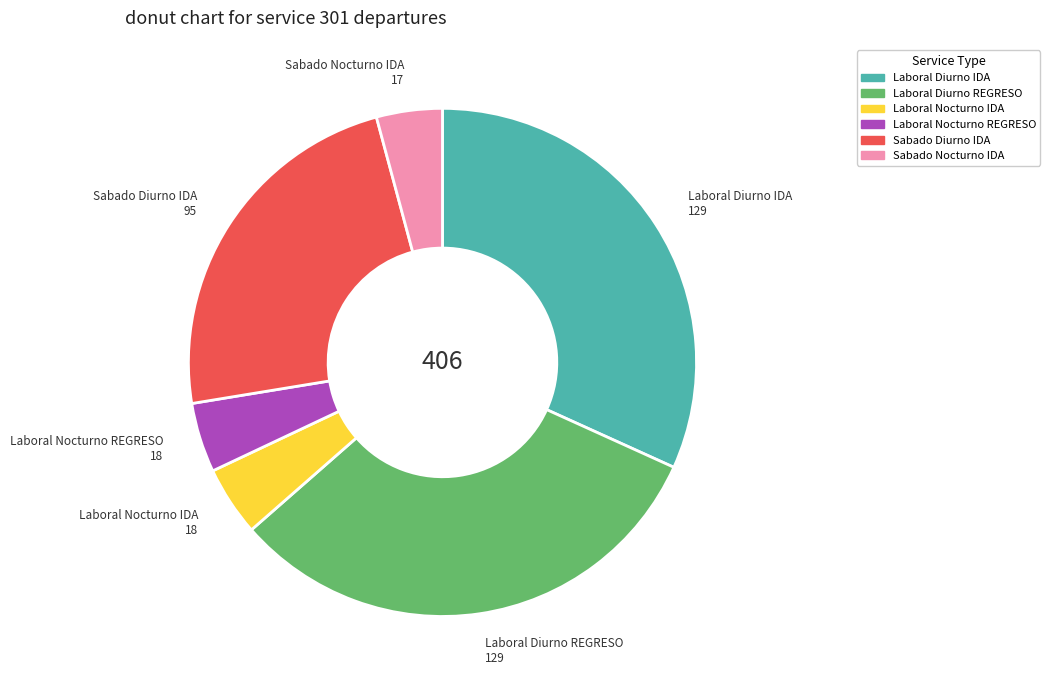

True or false: Laboral Diurno IDA accounts for 46% of the total.

False